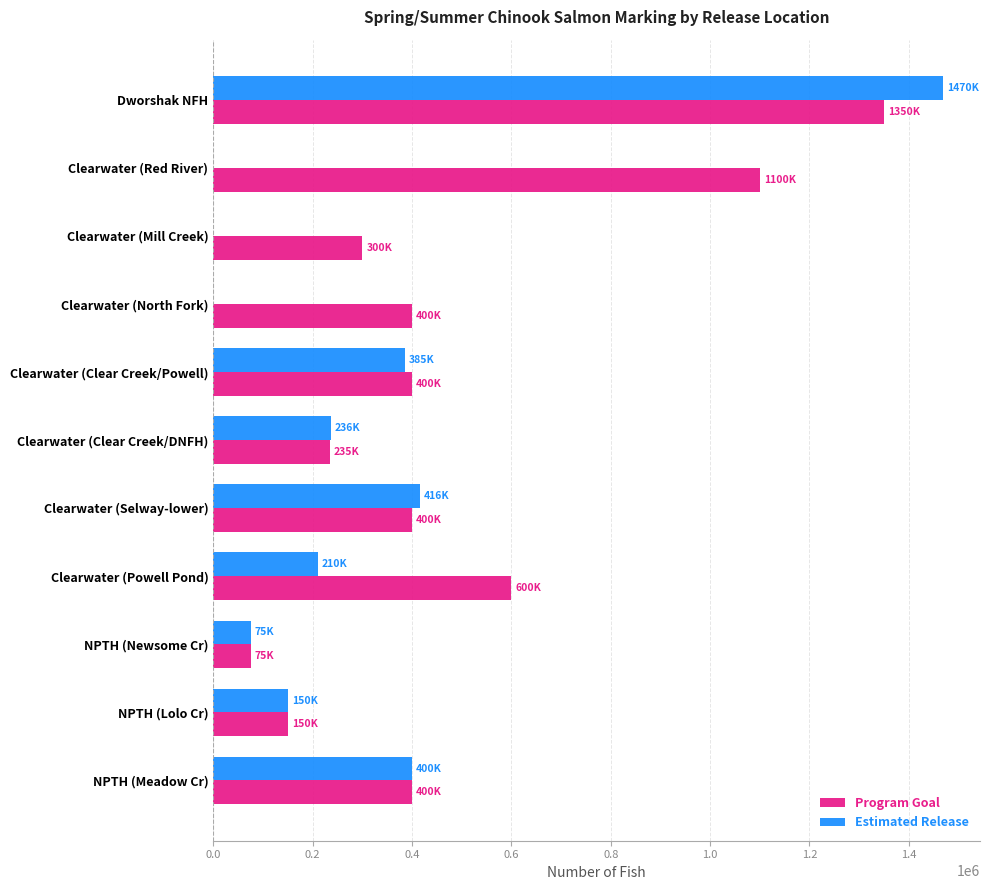

True or false: Program Goal has a value of 400000 at Clearwater (North Fork).

True